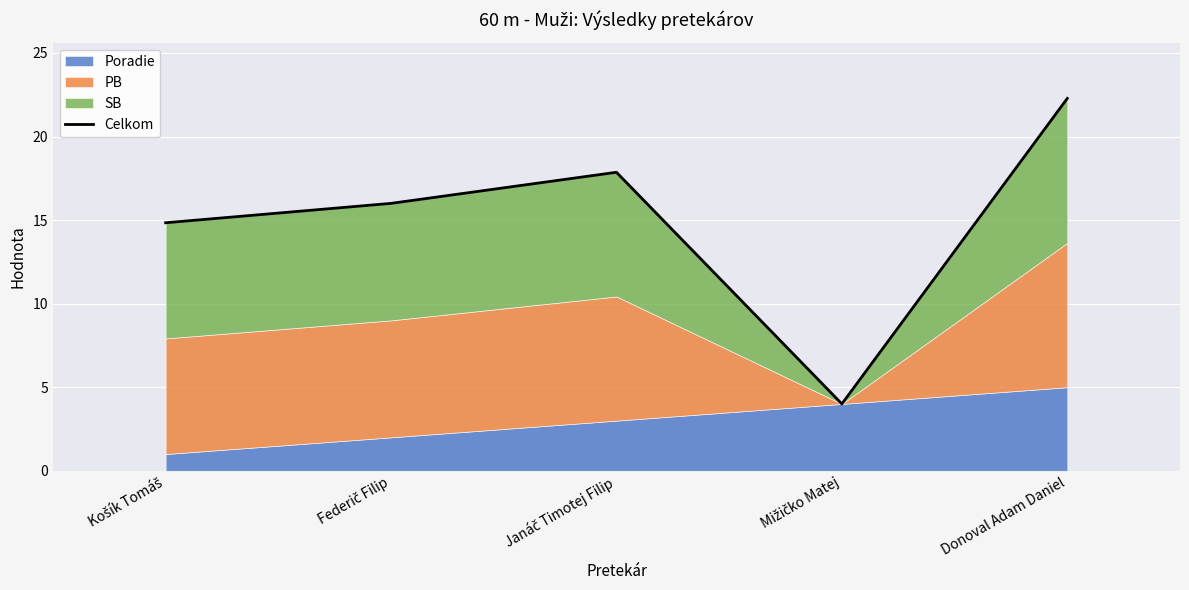

Which category has the lowest value across all series?

Mižičko Matej